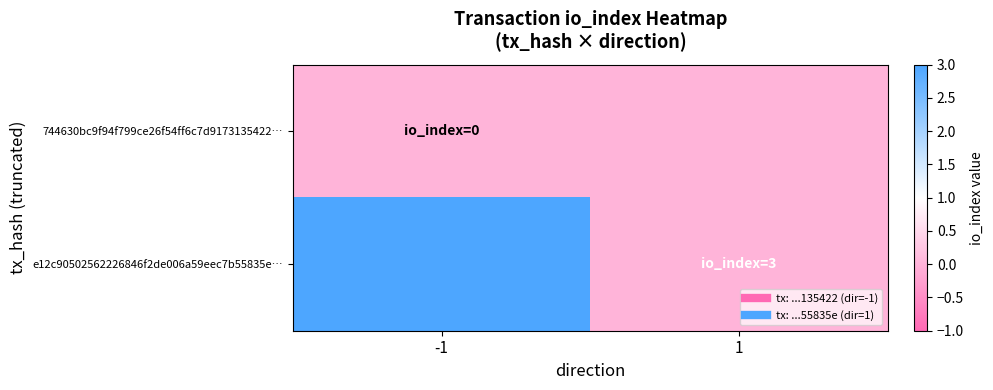

What is the greatest value displayed?

3